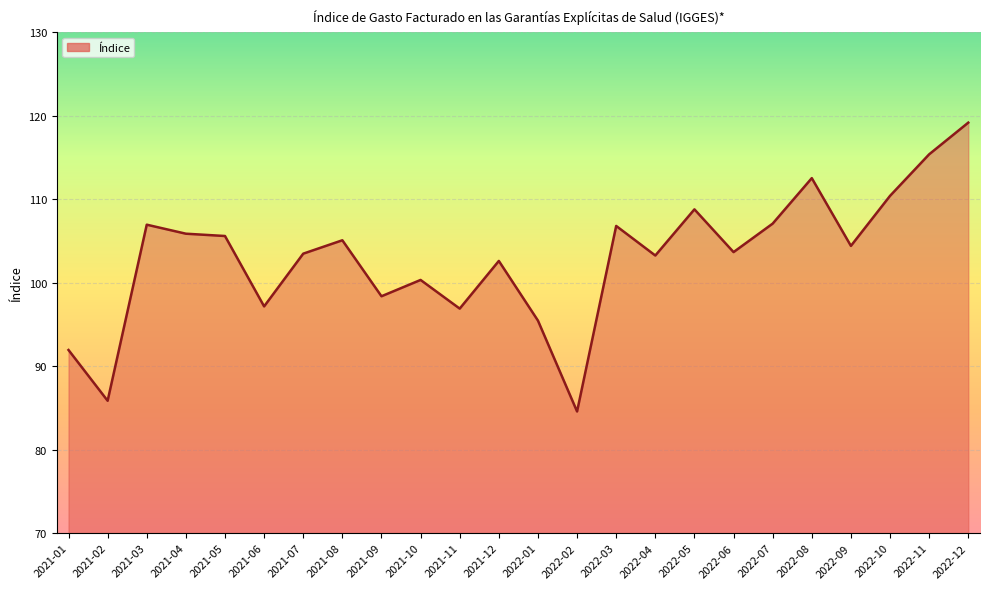

Is it true that the value at 2021-01 is 91.9?

True